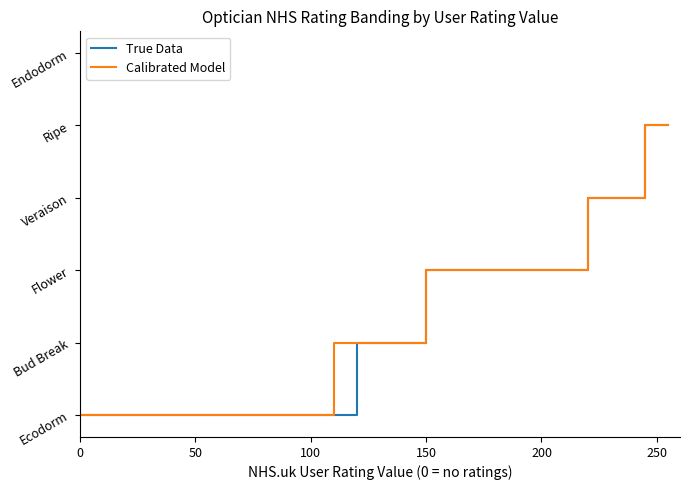

What are all the series names shown in the legend?

True Data, Calibrated Model